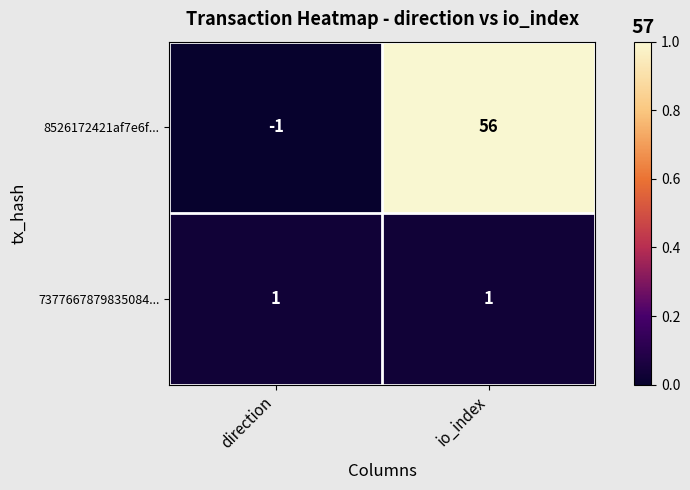

Which category has the lowest value across all series?

direction